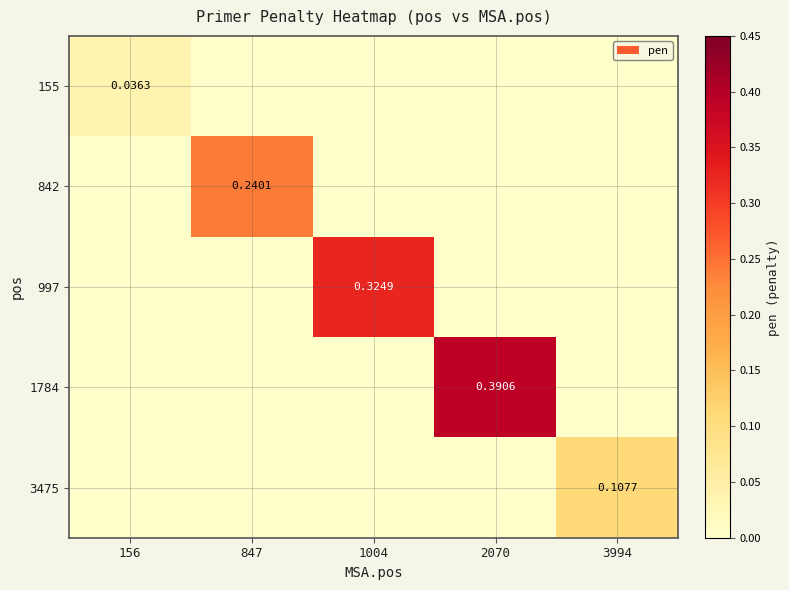

What is the highest value of the 842 series?

0.2